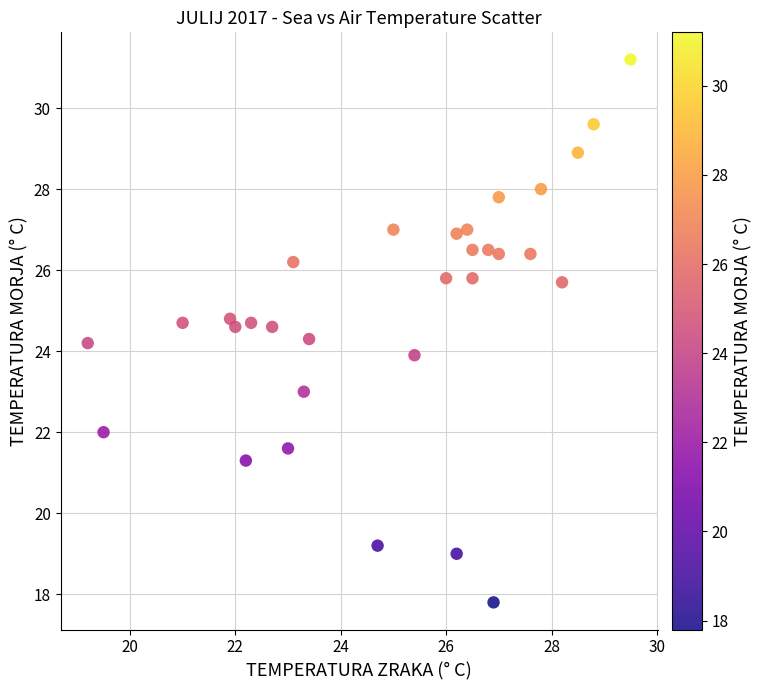

What is the range of Y values (max minus min)?

13.4